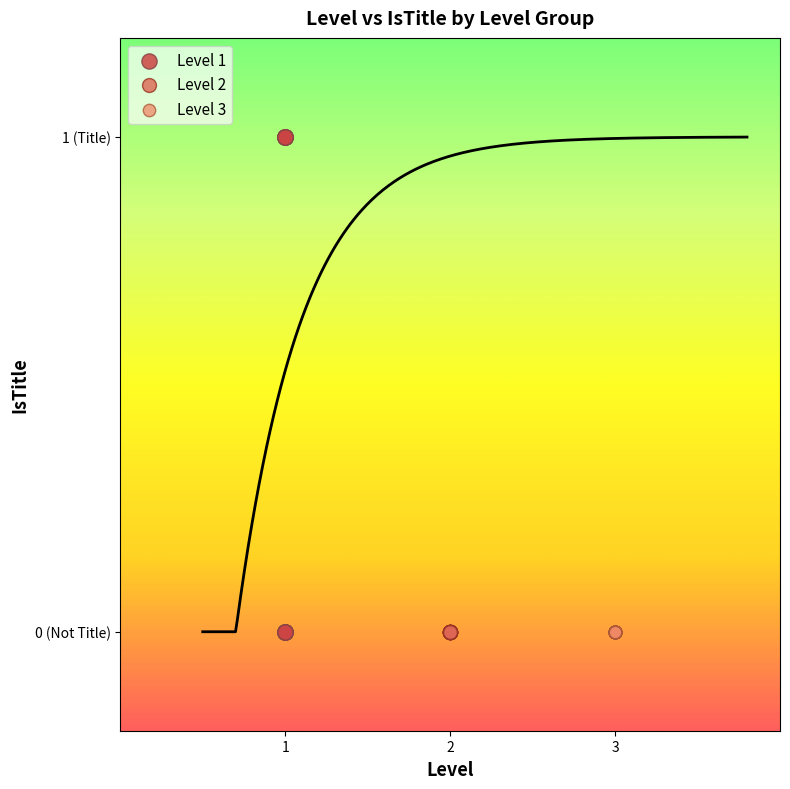

What are all the series names shown in the legend?

Level 1, Level 2, Level 3